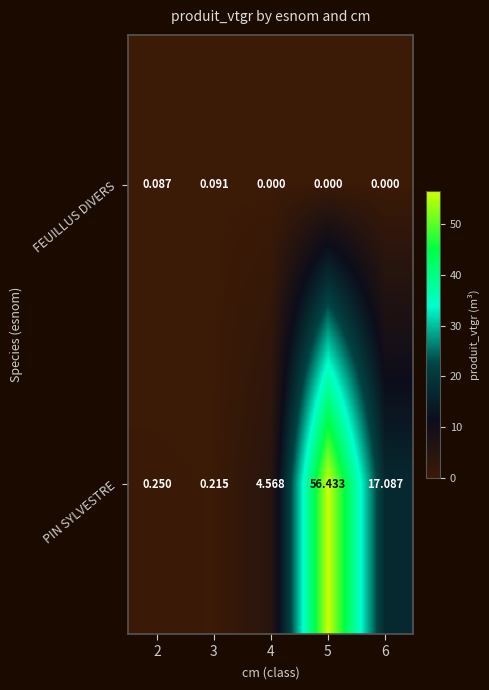

Rank the series at 3 from lowest to highest value.

FEUILLUS DIVERS, PIN SYLVESTRE